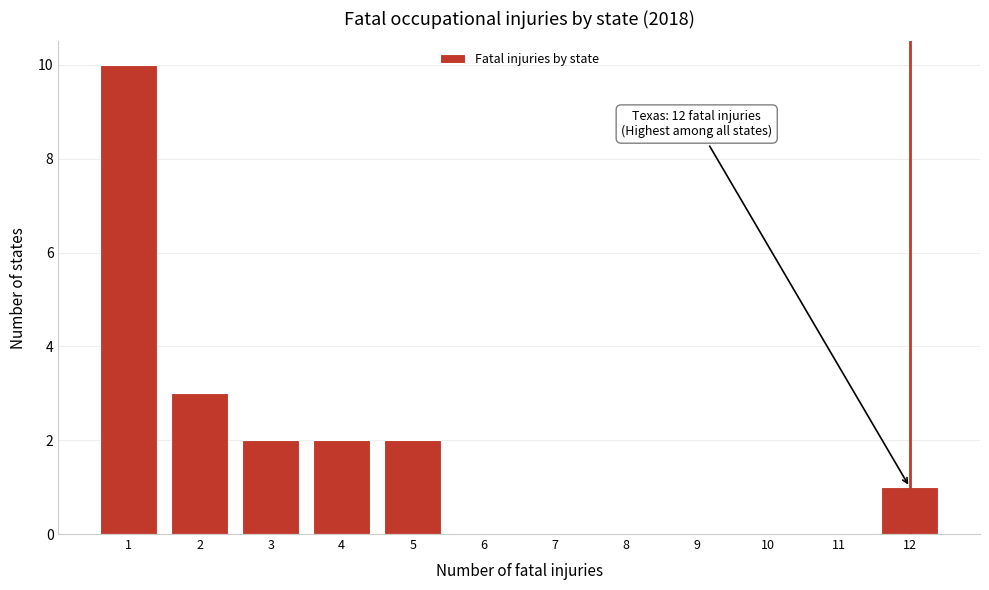

Reading left to right, extract all data points from this chart.

1=10	2=3	3=2	4=2	5=2	6=0	7=0	8=0	9=0	10=0	11=0	12=1